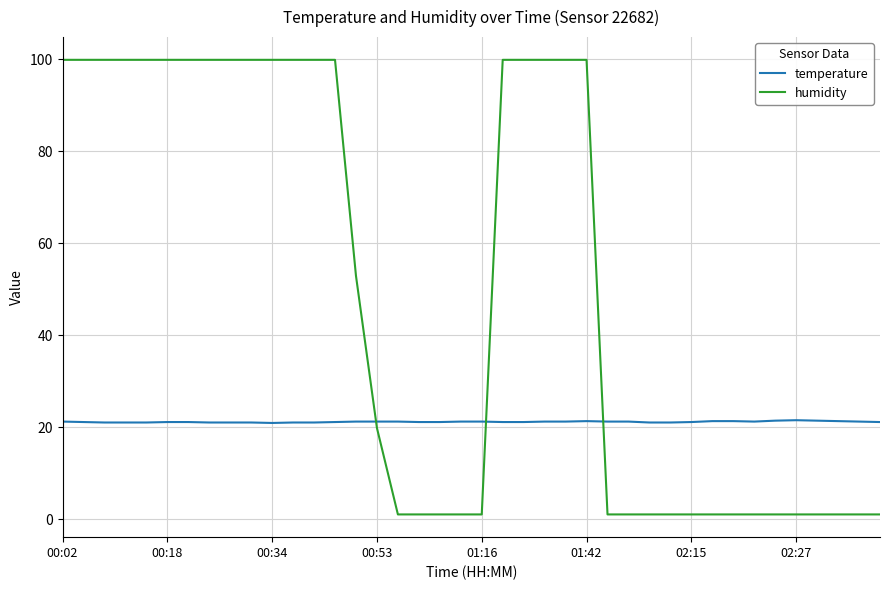

What is the greatest value displayed?

99.9